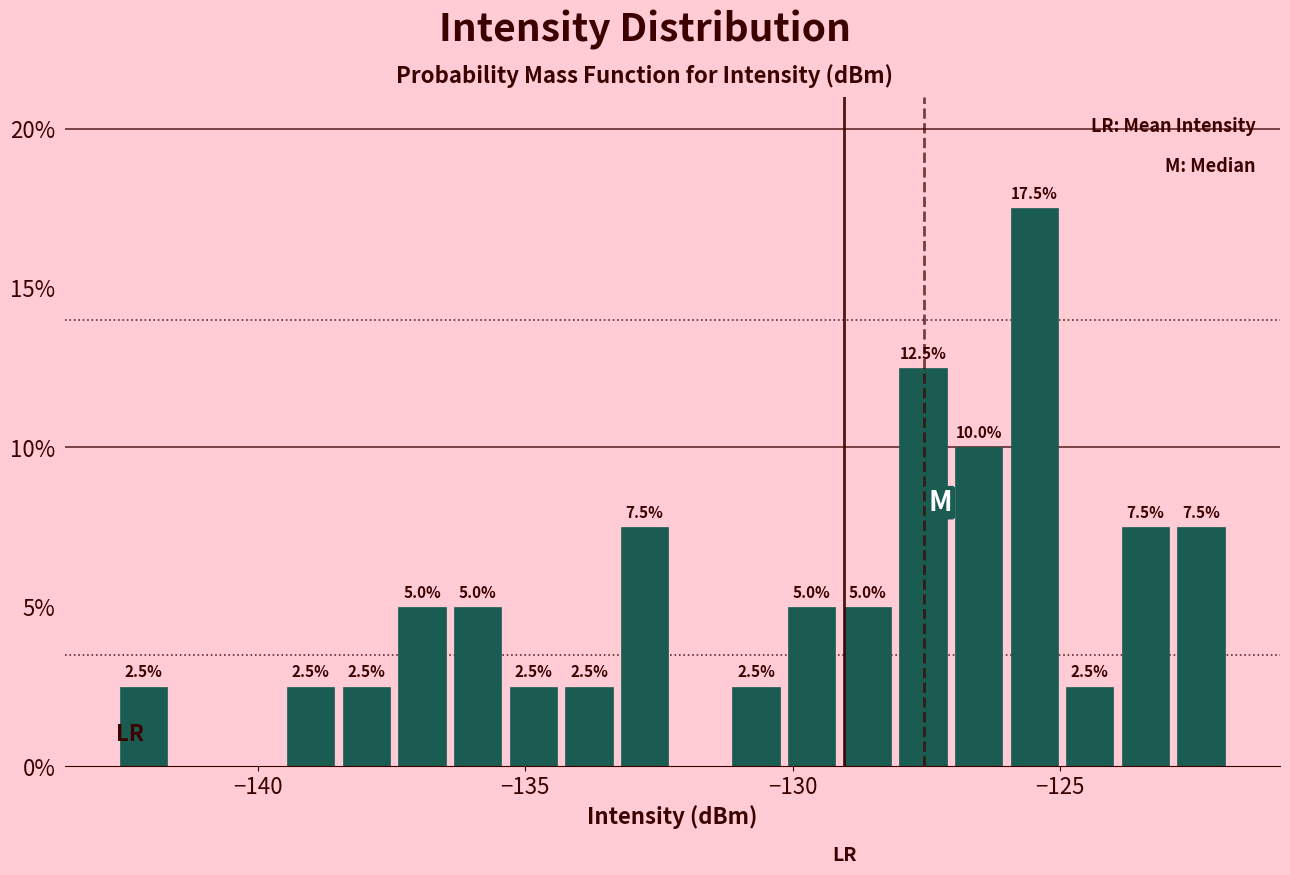

Around what value on the x-axis is the tallest bar? Give the approximate position of its centre, as read against the axis.

-125.5